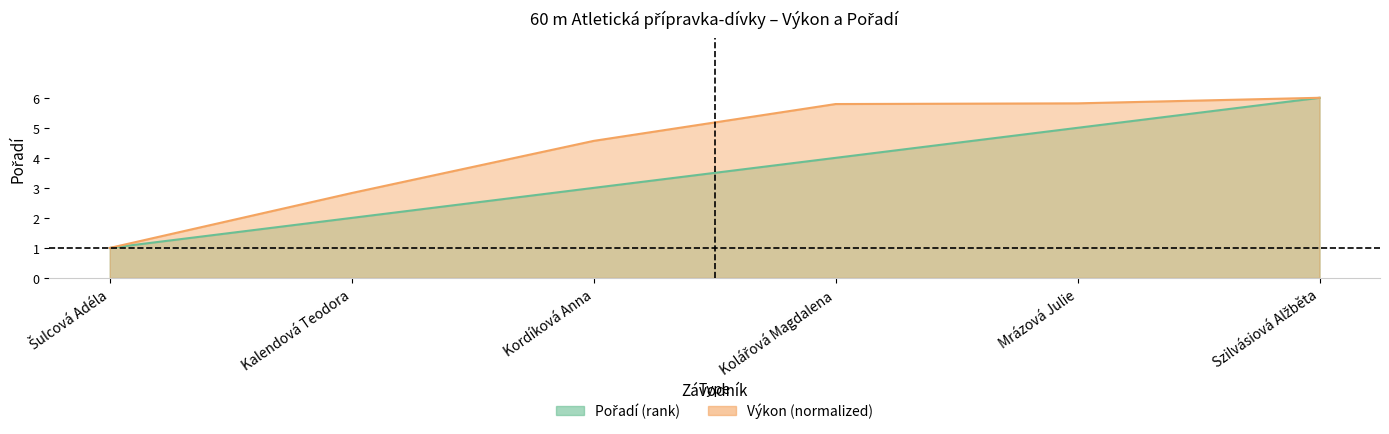

Which category has the highest value across all series?

Szilvásiová Alžběta